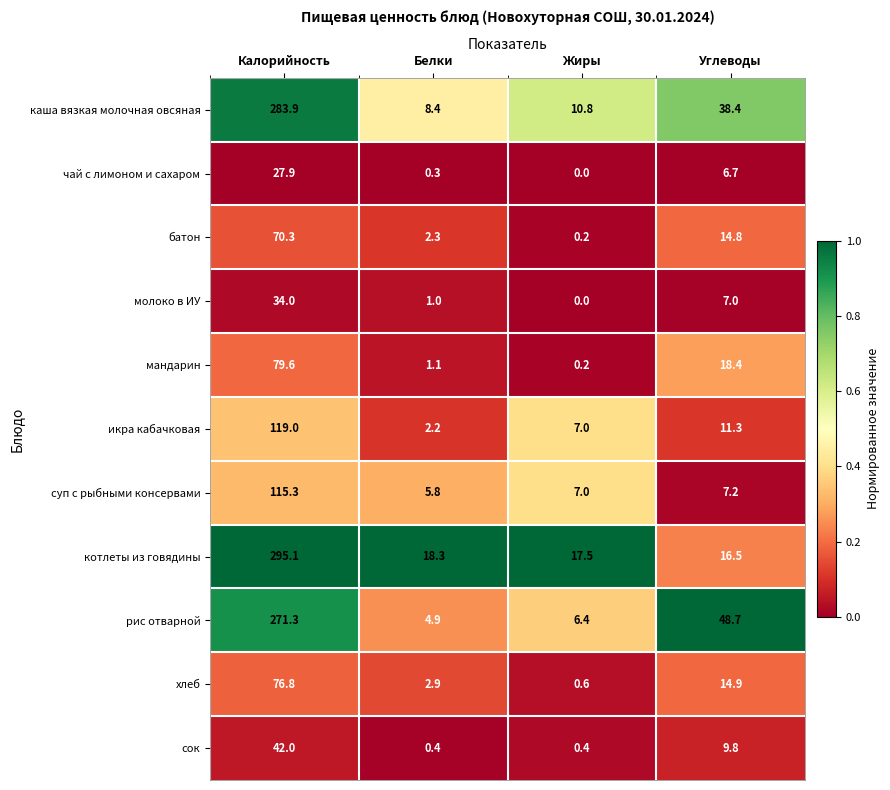

Between Калорийность and Углеводы, which series saw the biggest shift?

котлеты из говядины